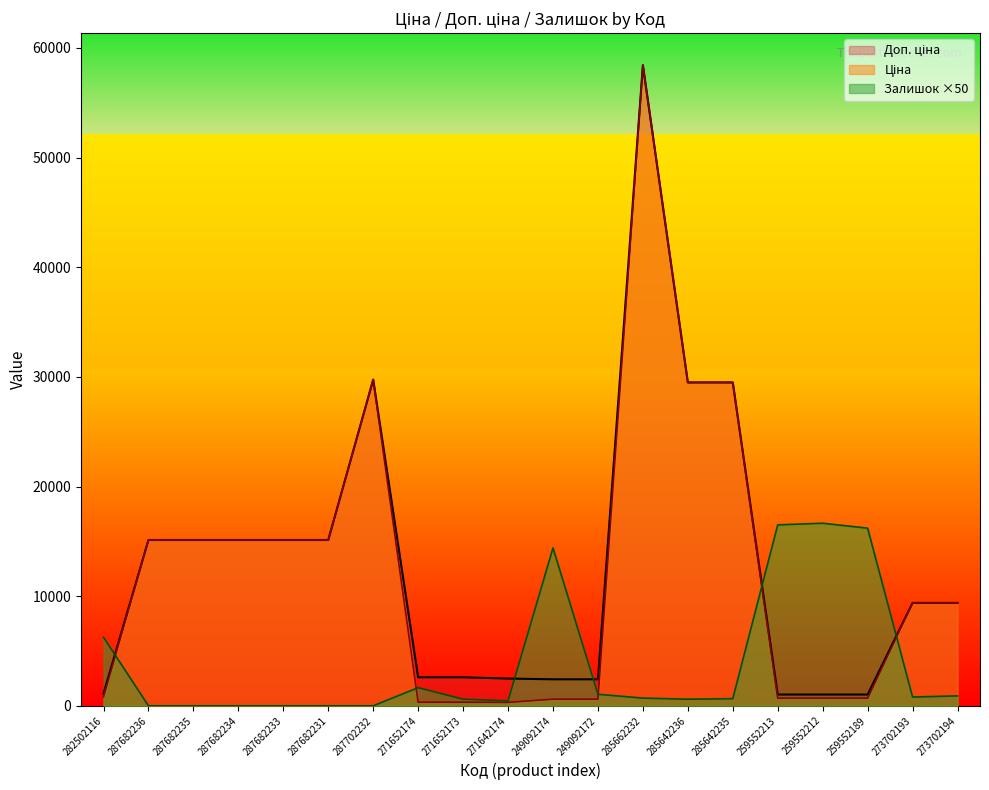

What are all the series names shown in the legend?

Ціна, Доп. ціна, Залишок